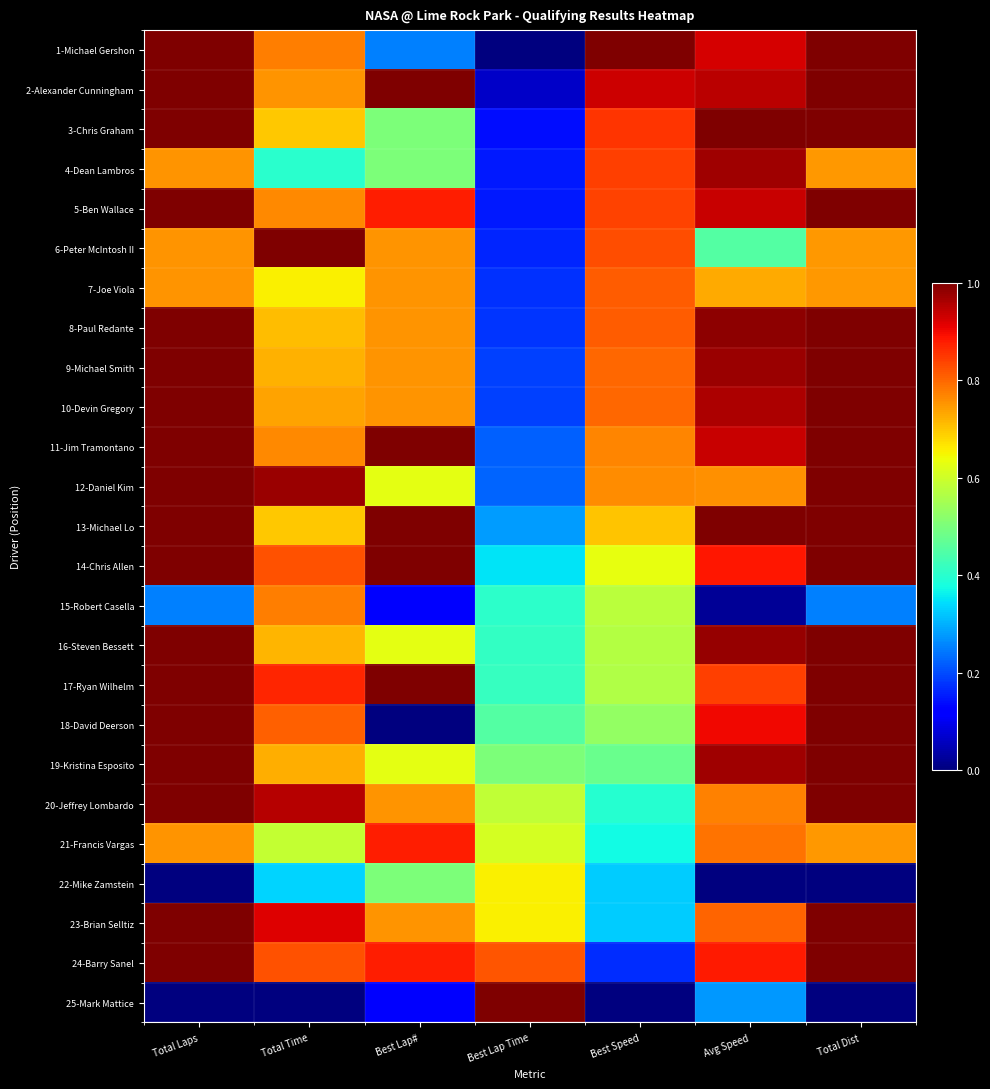

How many series are shown in this chart?

25